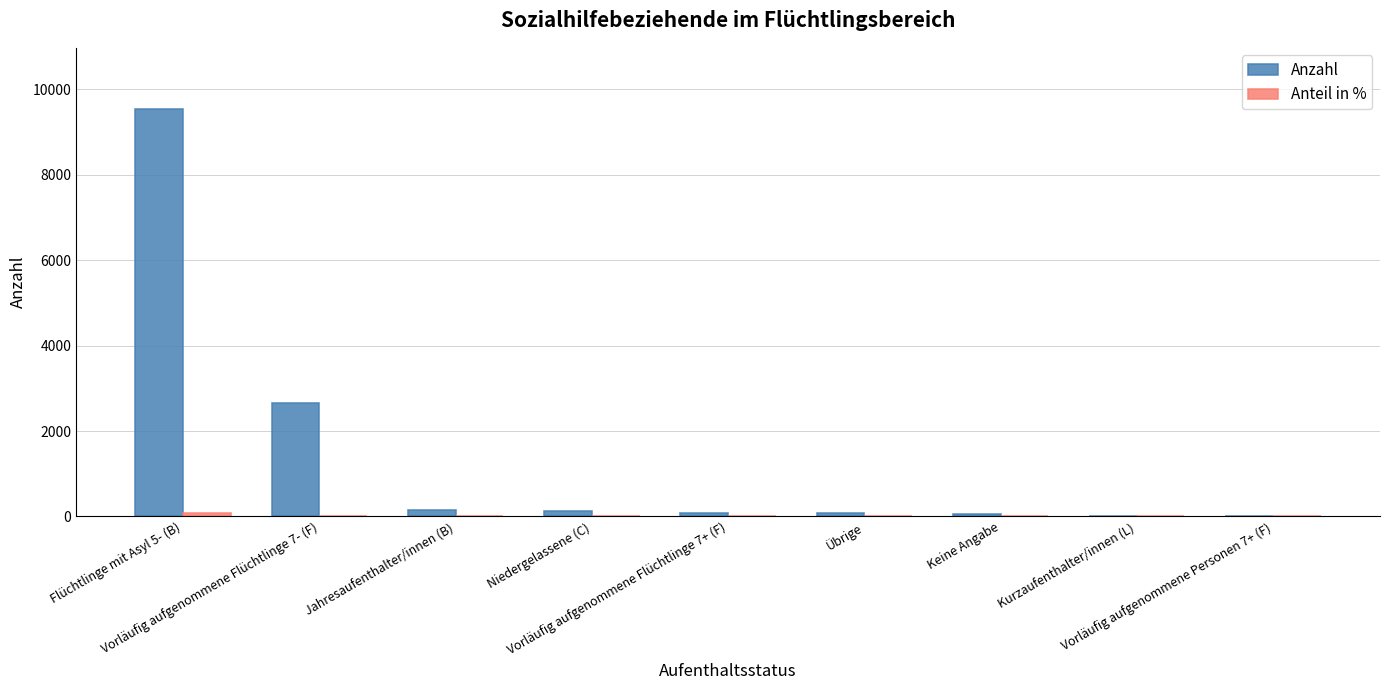

At which category is the sum across all series the highest?

Flüchtlinge mit Asyl 5- (B)